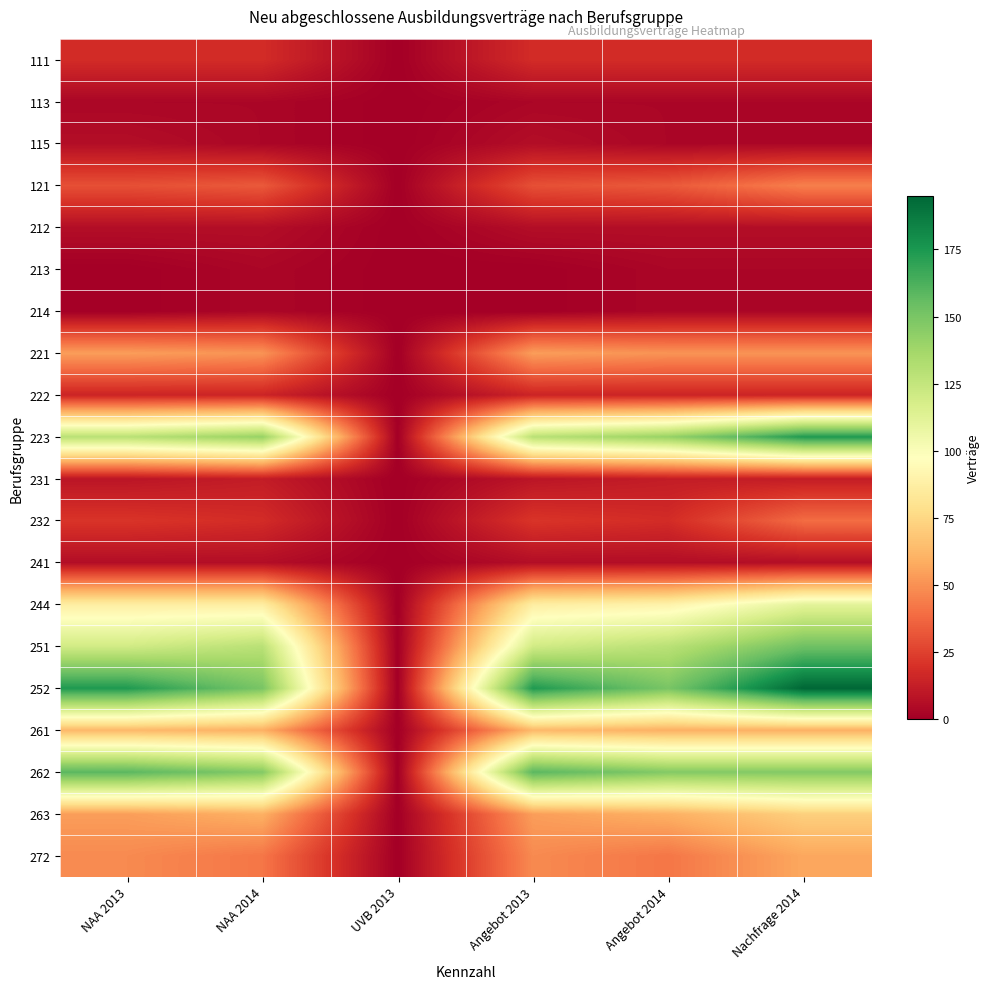

Rank the series by their maximum value, from highest to lowest.

252, 223, 262, 251, 244, 263, 261, 272, 221, 121, 232, 111, 222, 231, 115, 212, 241, 113, 213, 214